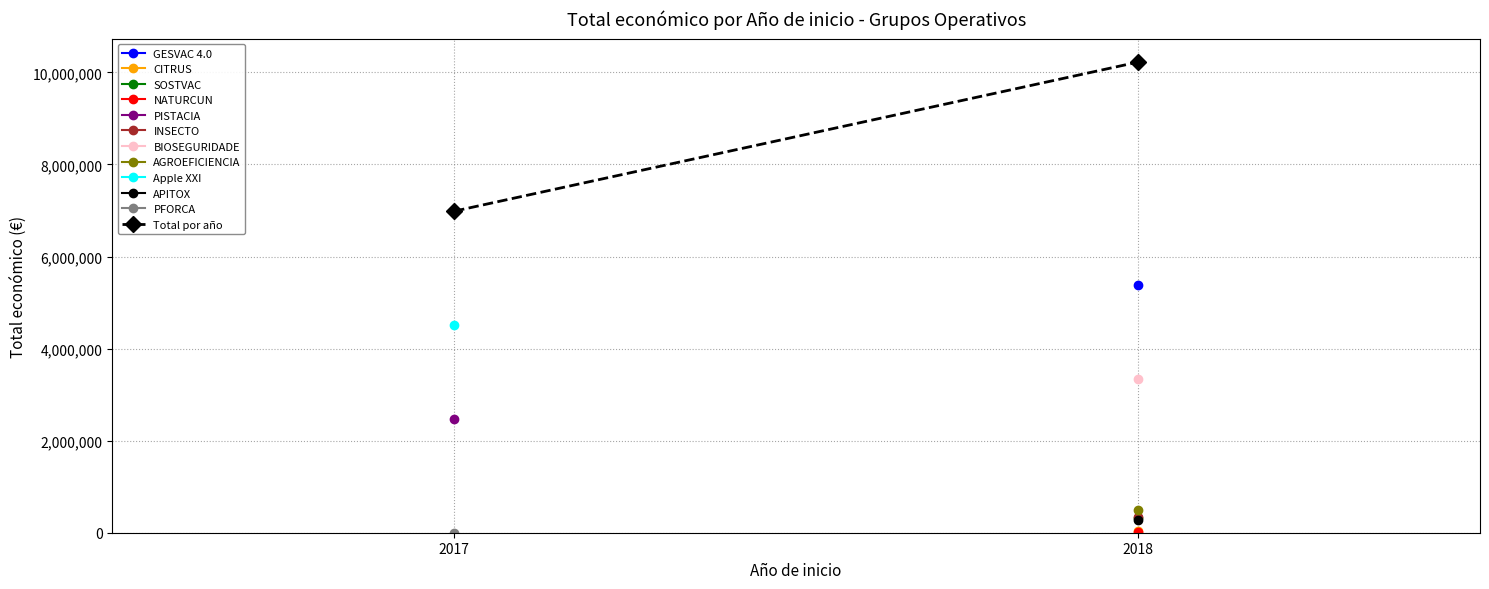

Reading left to right, list all the values displayed in this chart.

6985221	10224464